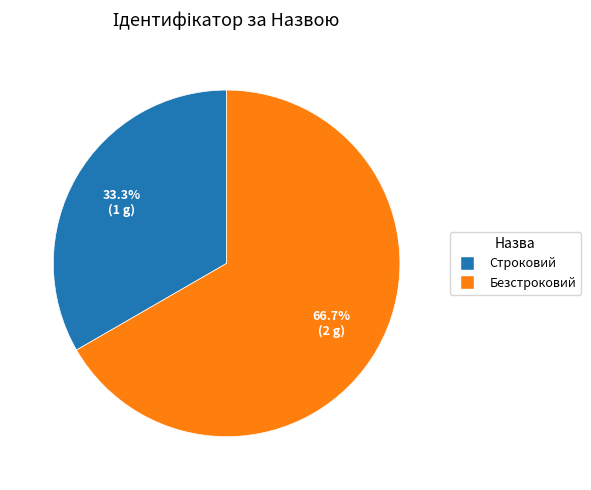

Is it true that Безстроковий is 57% of the pie?

False